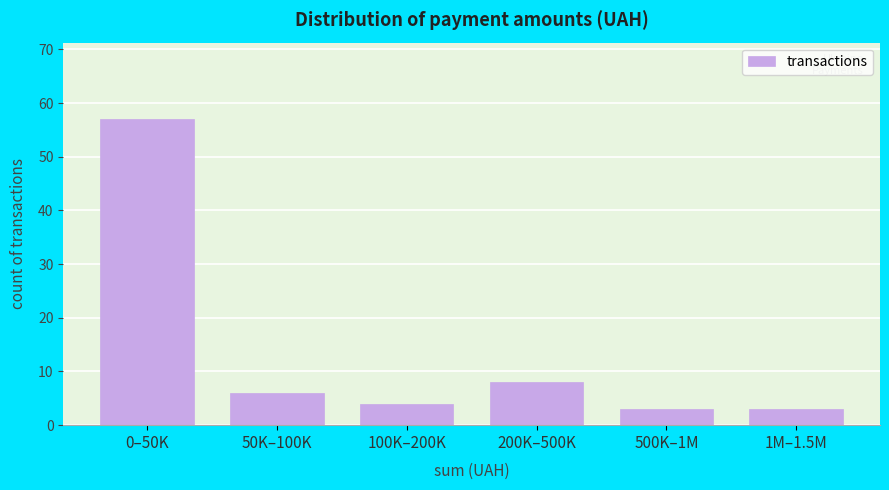

Reading left to right, transcribe all the data shown in this chart.

57	6	4	8	3	3